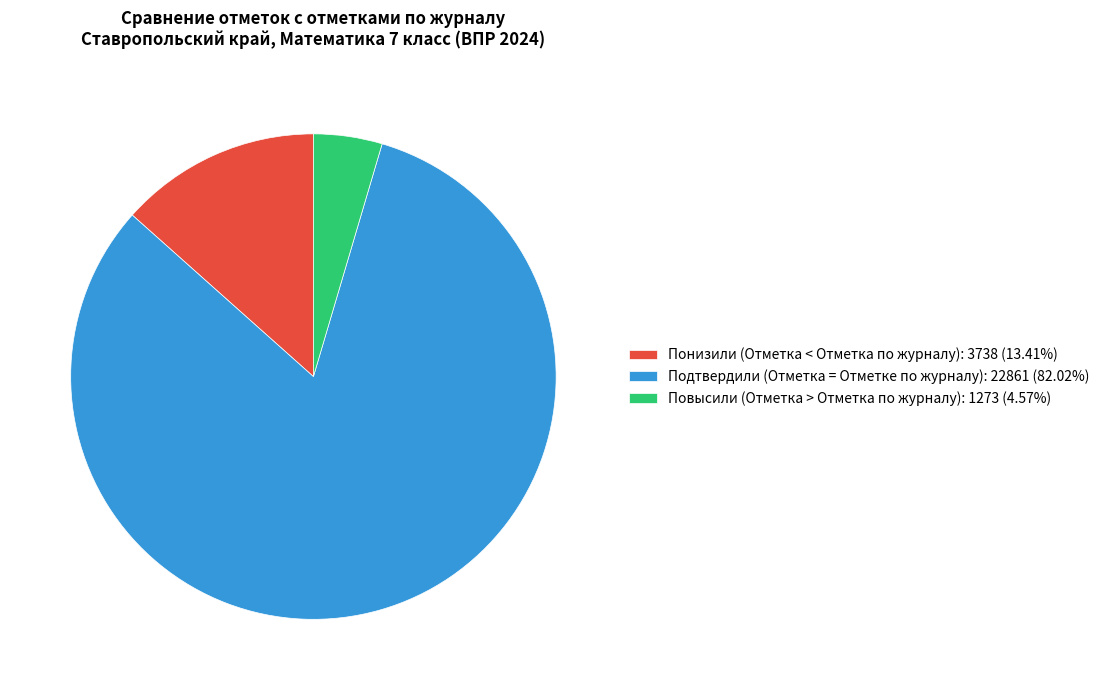

The Понизили (Отметка < Отметка по журналу) slice represents 13% of the pie. True or false?

True